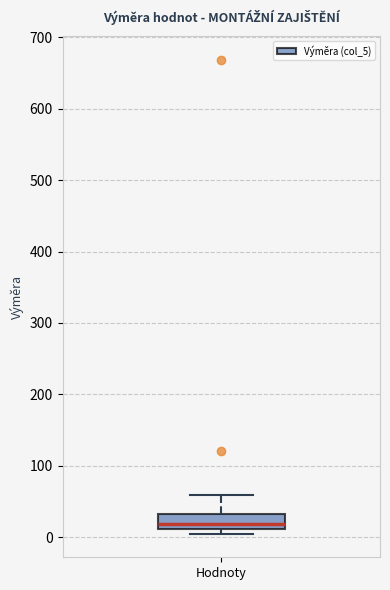

Where is the upper edge of the box for Hodnoty on the y-axis? The values are not printed on the chart, so give them approximately, as read against the axis.

30